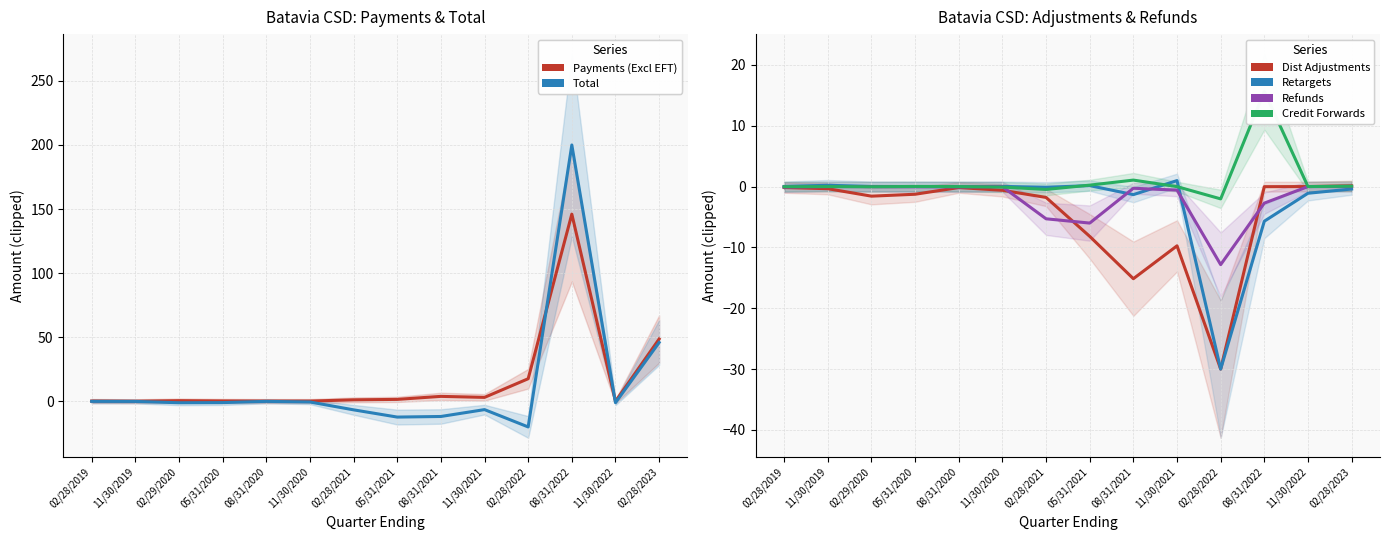

How many negative values does the Total series have?

12